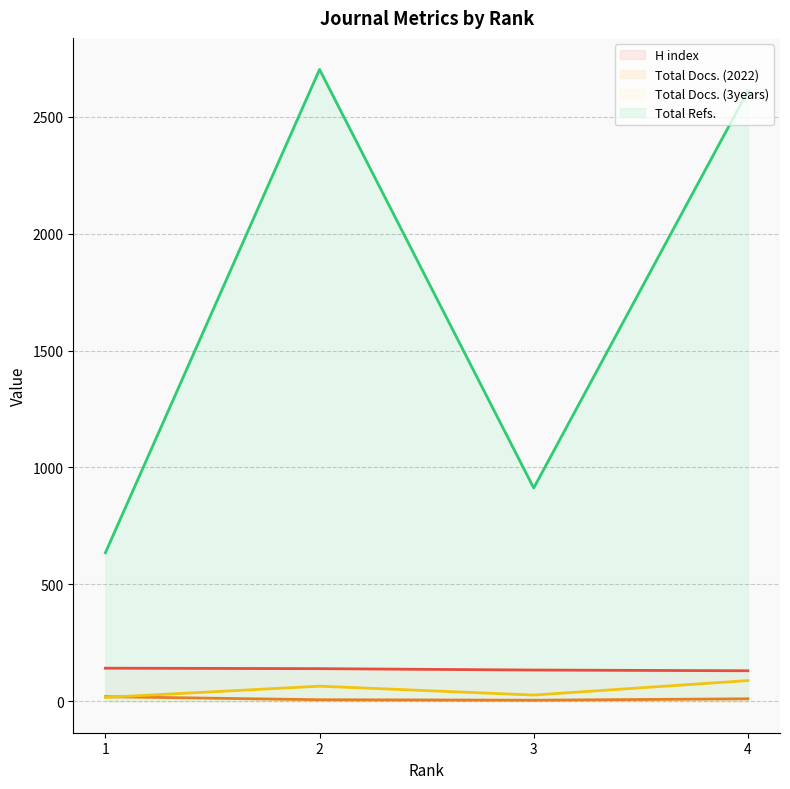

What are all the series names shown in the legend?

H index, Total Docs. (2022), Total Docs. (3years), Total Refs.